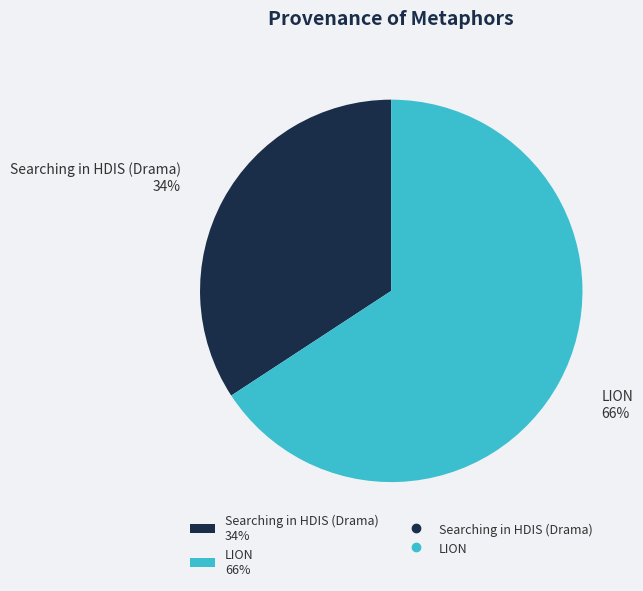

Is there any slice that represents more than half of the pie?

Yes